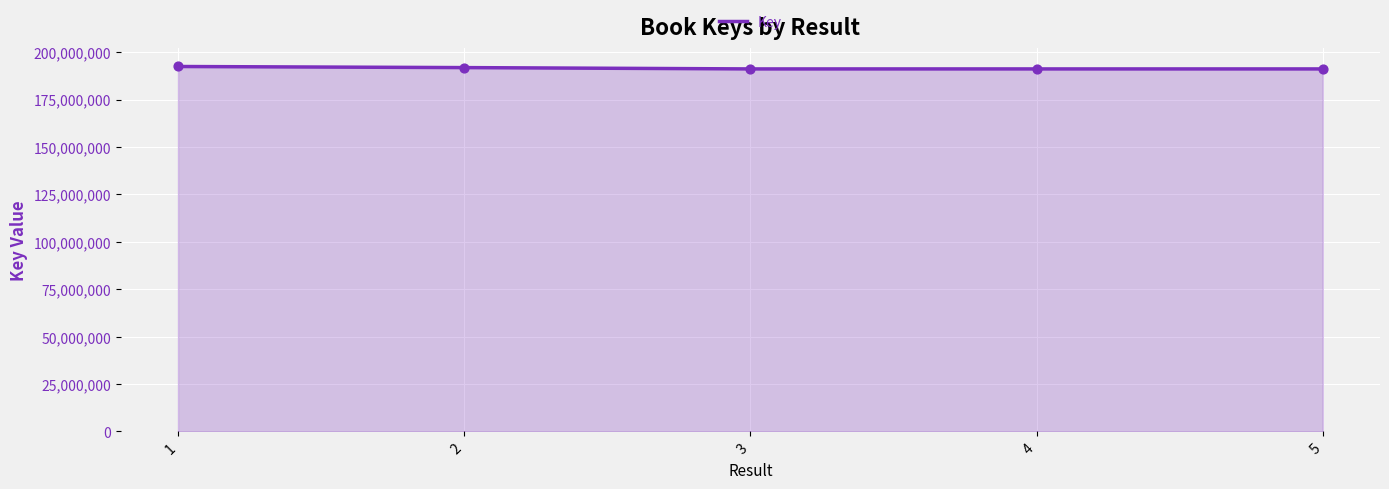

What is the ratio of the value at 1 to the value at 5?

1.0